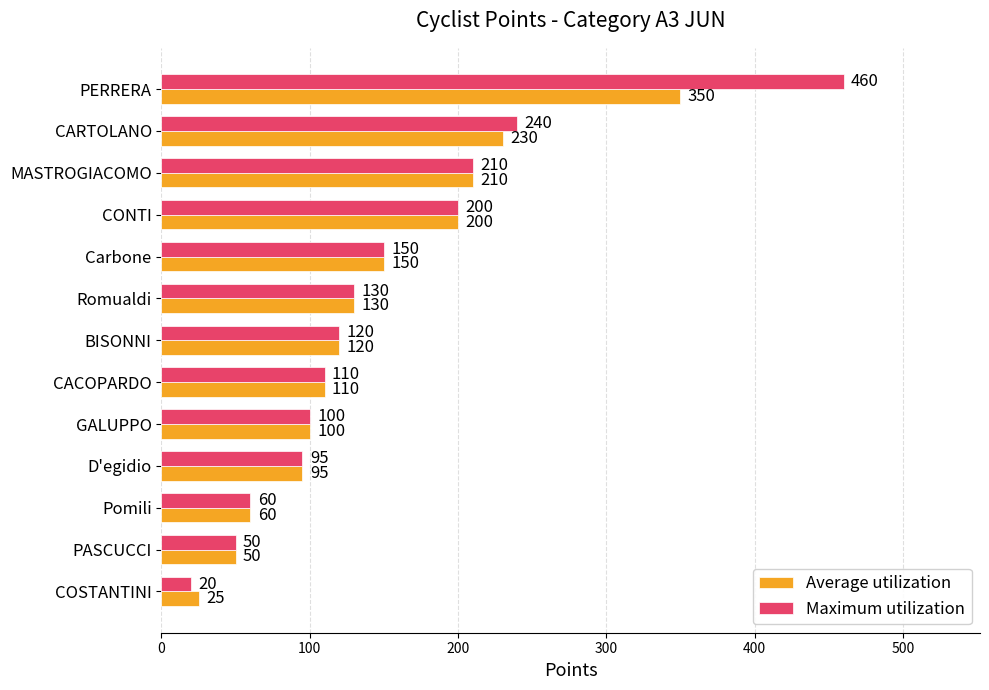

What is the lowest value of the Average utilization series?

25